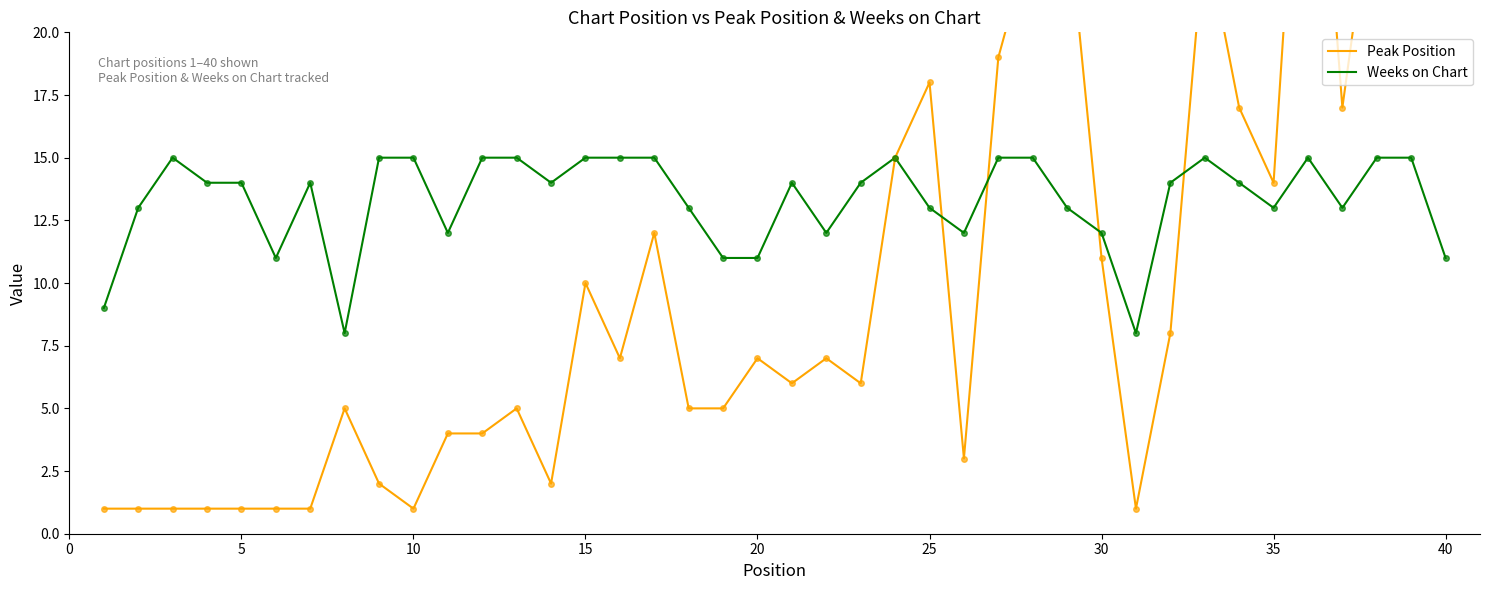

How many lines are shown in the chart?

2